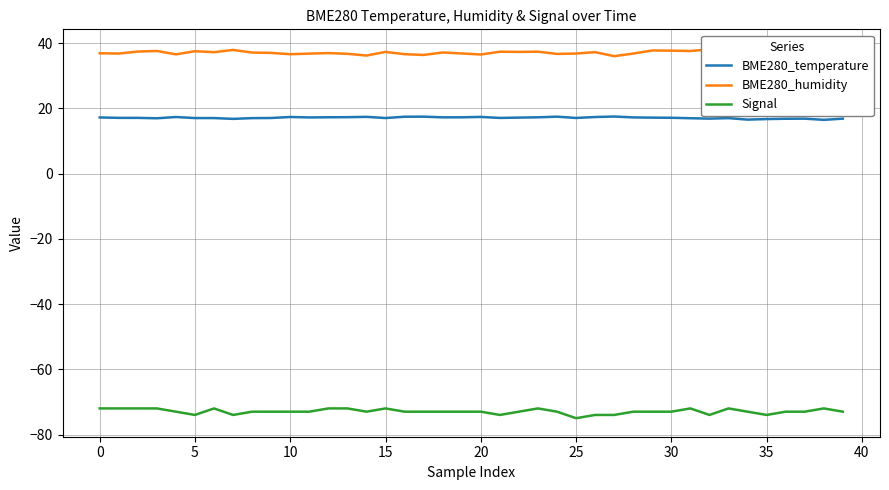

What is the label of the 32nd point from the left?

31